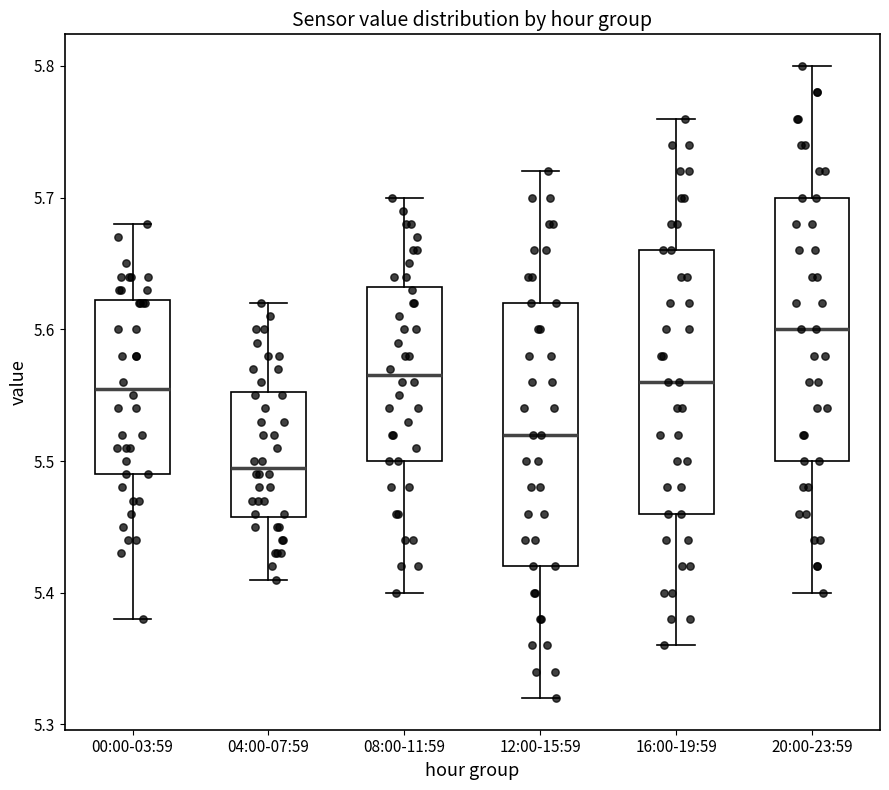

Which box has the highest median line?

20:00-23:59